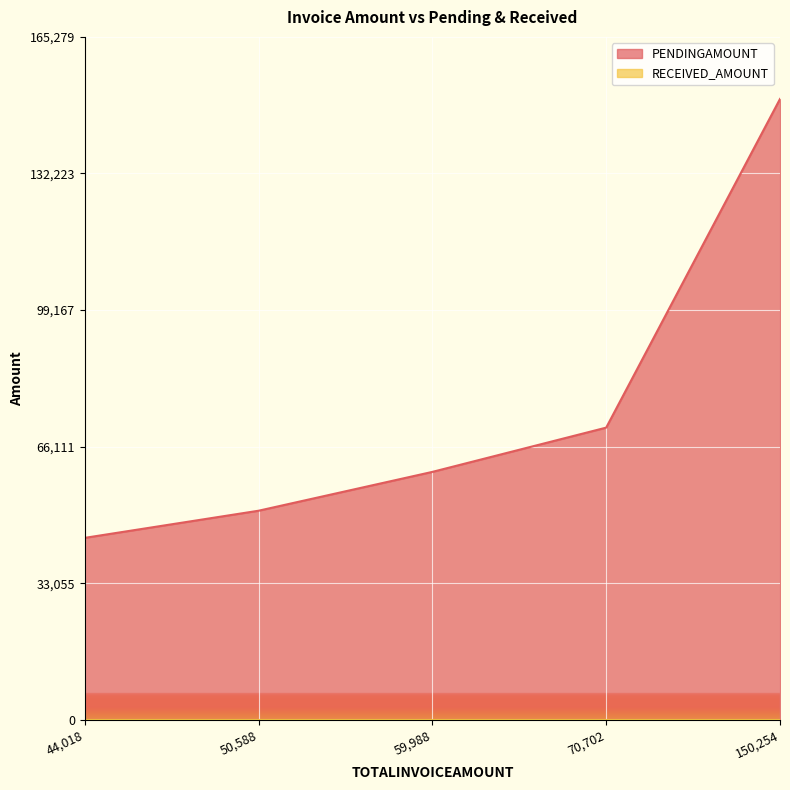

What is the difference between the maximum and minimum values in the PENDINGAMOUNT series?

106236